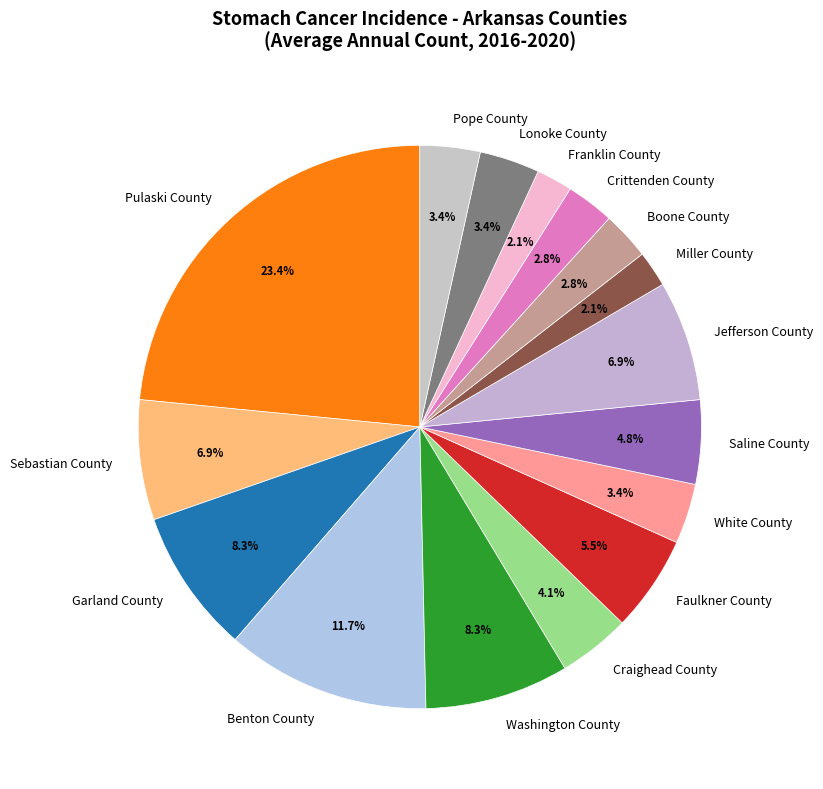

Which slice is the largest?

Pulaski County